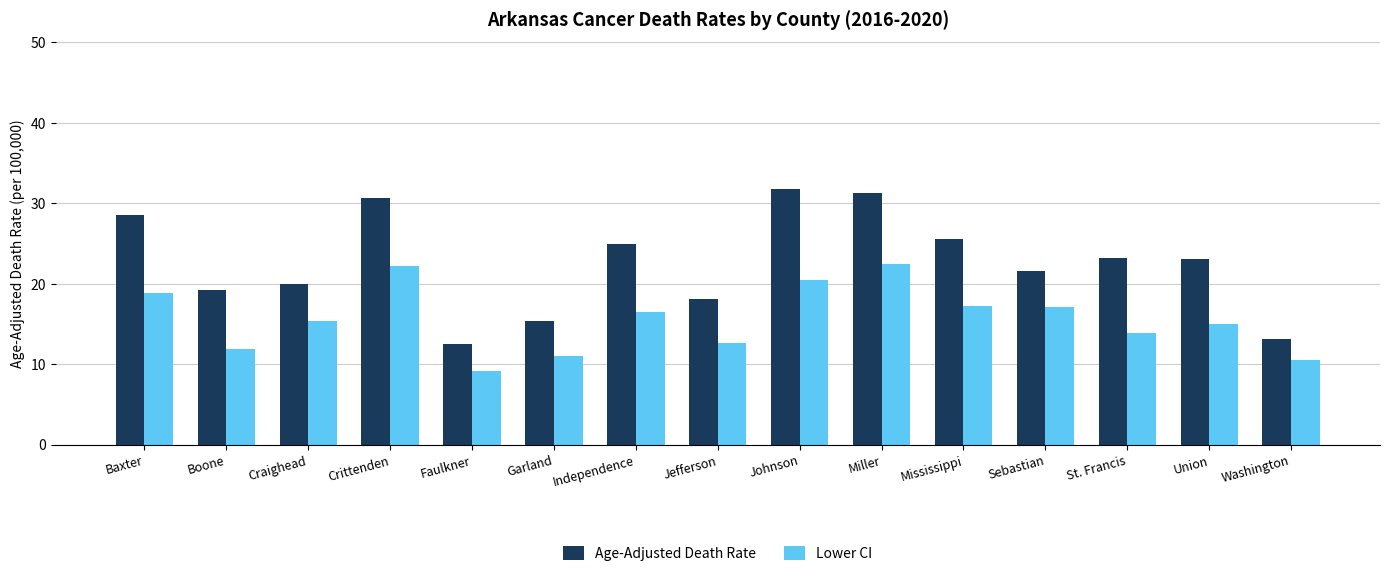

At which label does Lower CI reach its minimum?

Faulkner